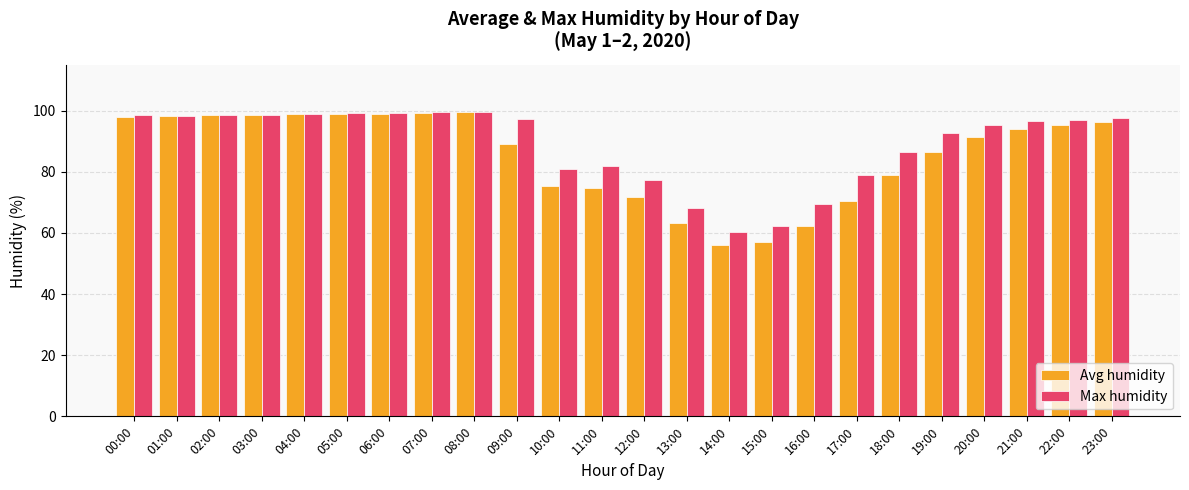

Rank the series at 17:00 from highest to lowest value.

Max humidity, Avg humidity